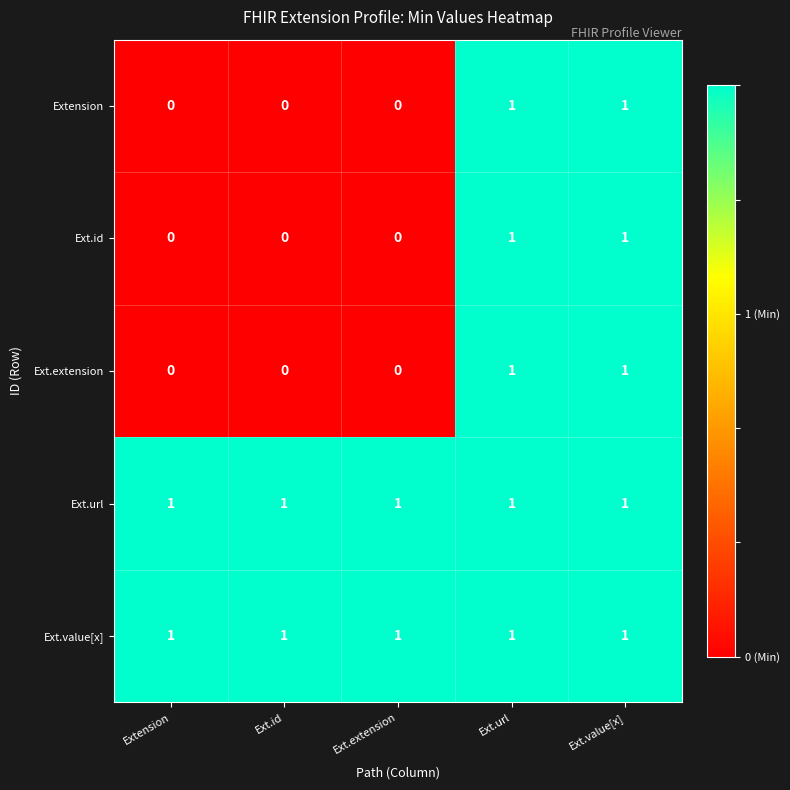

The Ext.id series shows 0 at Extension. True or false?

True